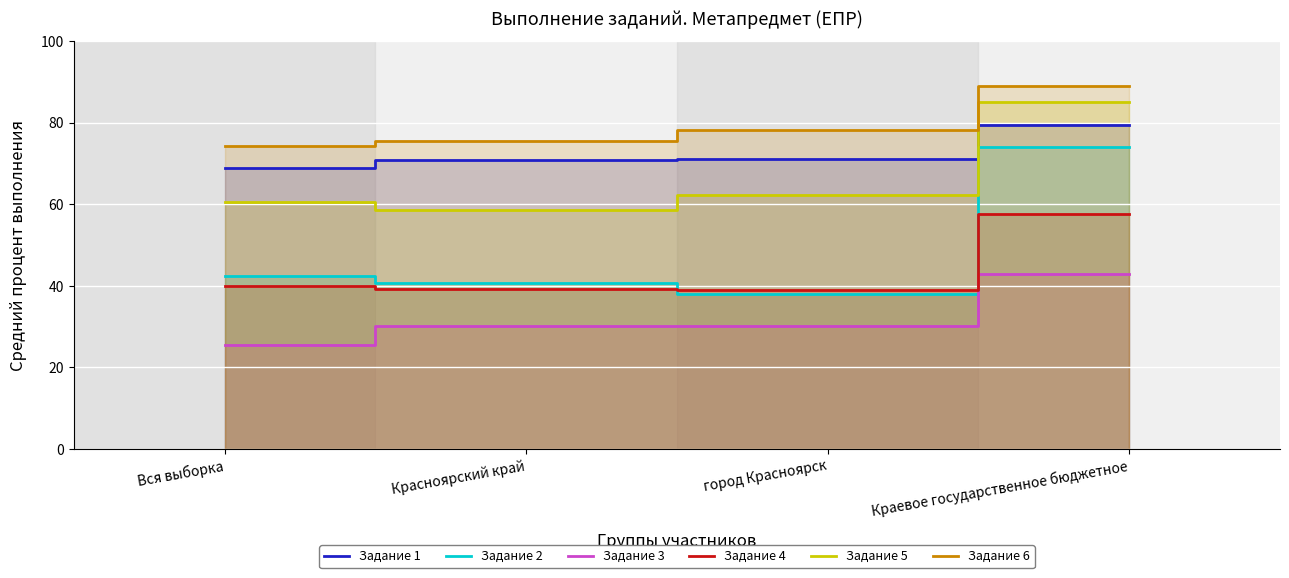

How many values in the Задание 1 series are below 71?

2